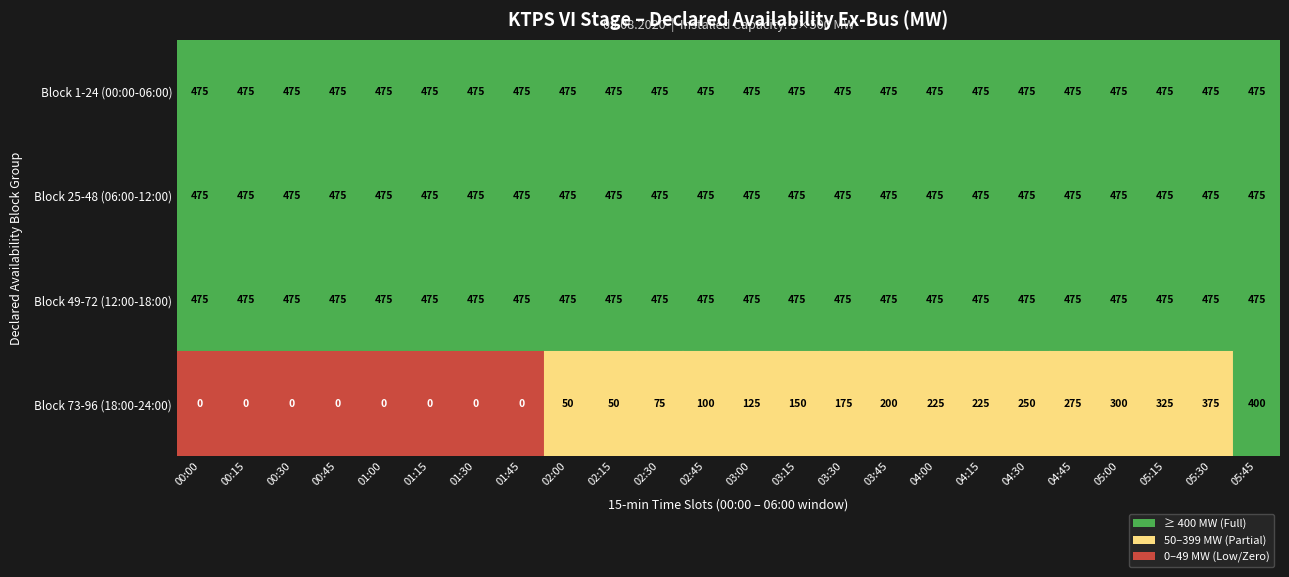

Reading left to right, list all the values displayed in this chart.

Block 1-24 (00:00-06:00): 475	475	475	475	475	475	475	475	475	475	475	475	475	475	475	475	475	475	475	475	475	475	475	475
Block 25-48 (06:00-12:00): 475	475	475	475	475	475	475	475	475	475	475	475	475	475	475	475	475	475	475	475	475	475	475	475
Block 49-72 (12:00-18:00): 475	475	475	475	475	475	475	475	475	475	475	475	475	475	475	475	475	475	475	475	475	475	475	475
Block 73-96 (18:00-24:00): 0	0	0	0	0	0	0	0	50	50	75	100	125	150	175	200	225	225	250	275	300	325	375	400